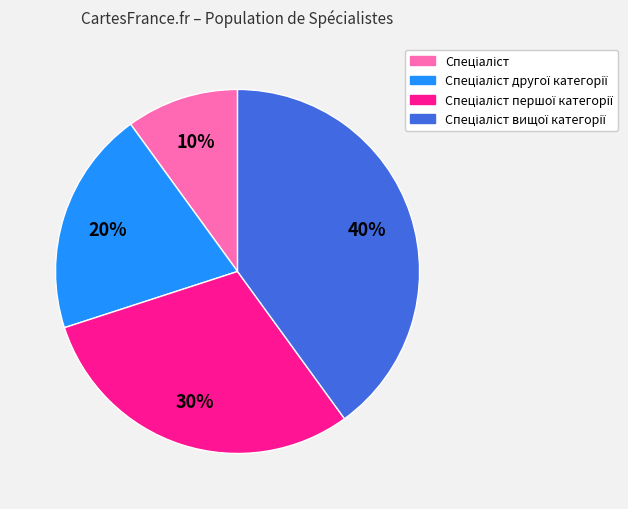

Is there any slice that represents more than half of the pie?

No